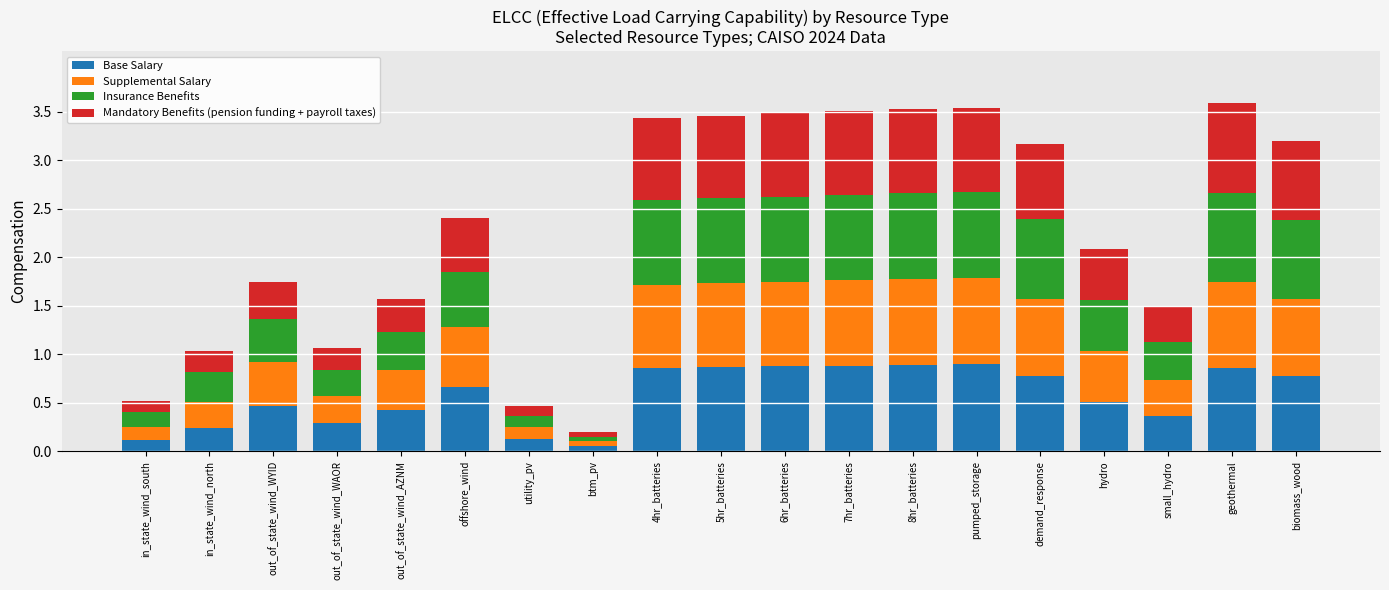

What is the total value across all series at hydro?

2.1